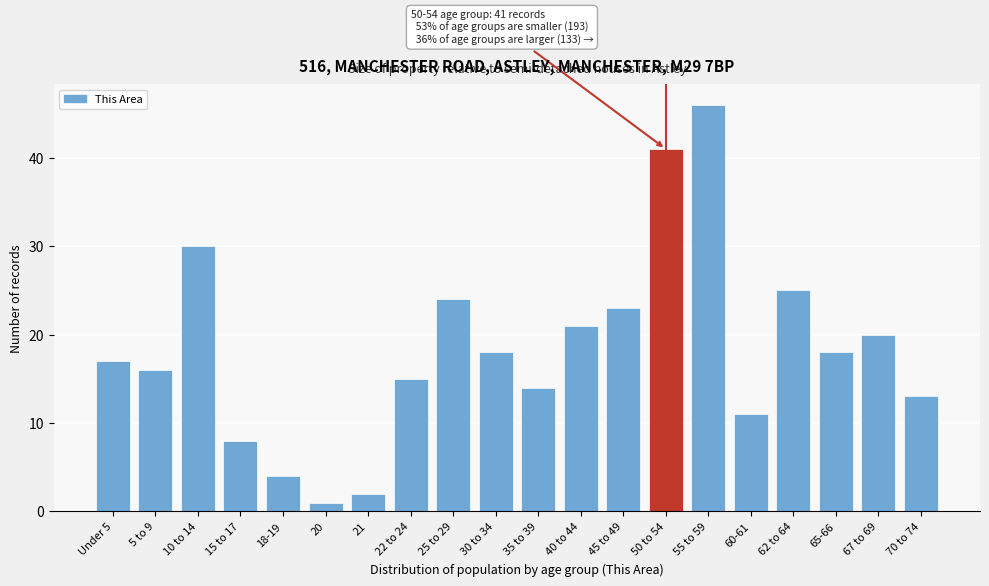

Reading right to left, extract all data points from this chart.

13	20	18	25	11	46	41	23	21	14	18	24	15	2	1	4	8	30	16	17